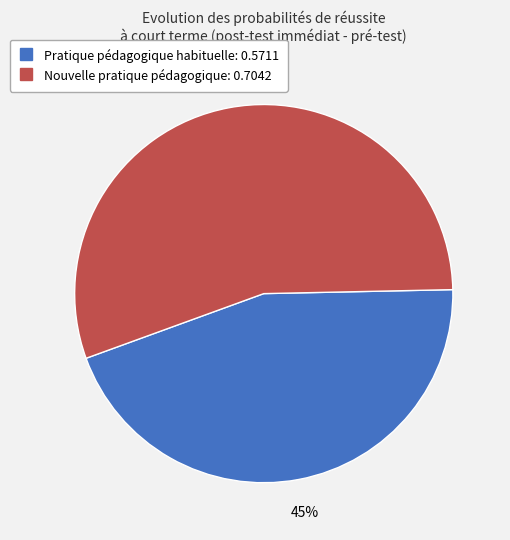

Combined, do Nouvelle pratique pédagogique and Pratique pédagogique habituelle account for over 50%?

Yes